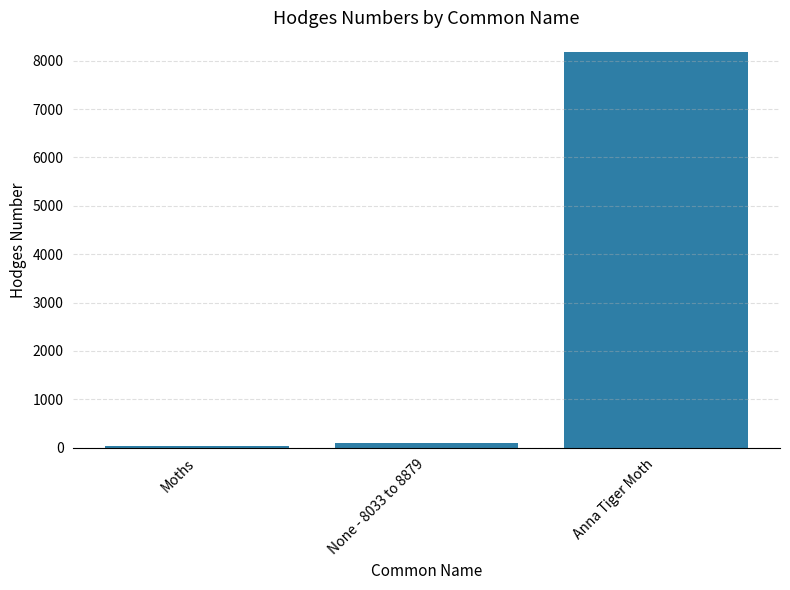

What is the sum of all values?

8298.2